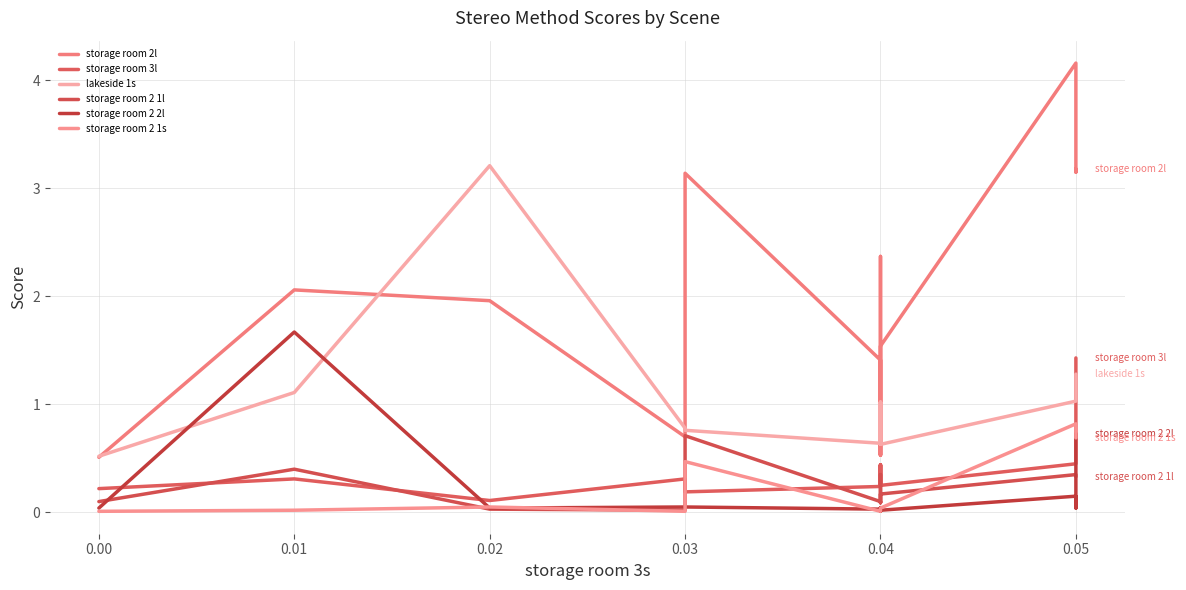

What is the label of the 15th point from the right?

0.03